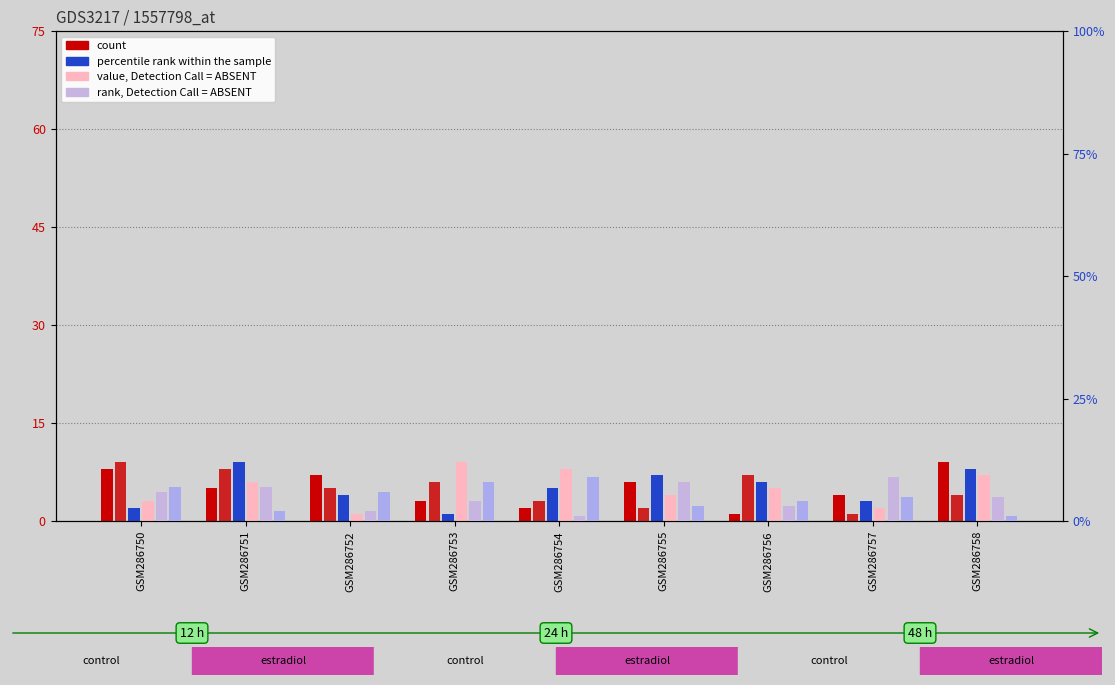

Is the value of col_4 (count) at GSM286755 greater than the value of col_9 (right) at GSM286754?

No